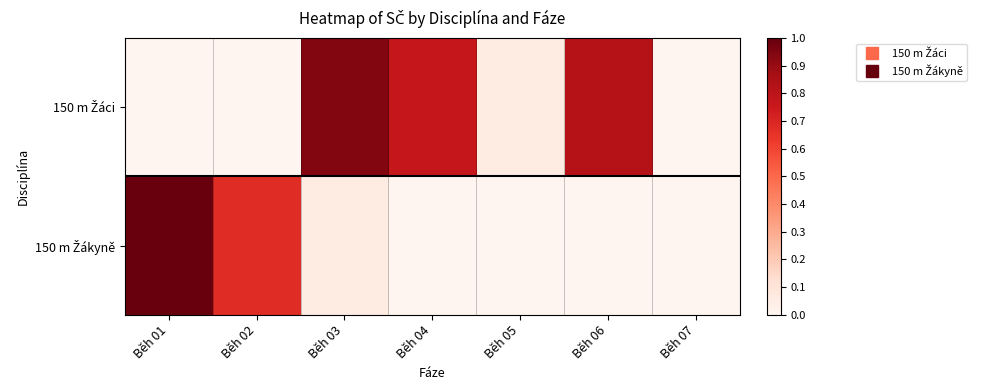

Count the number of categories in the chart.

7